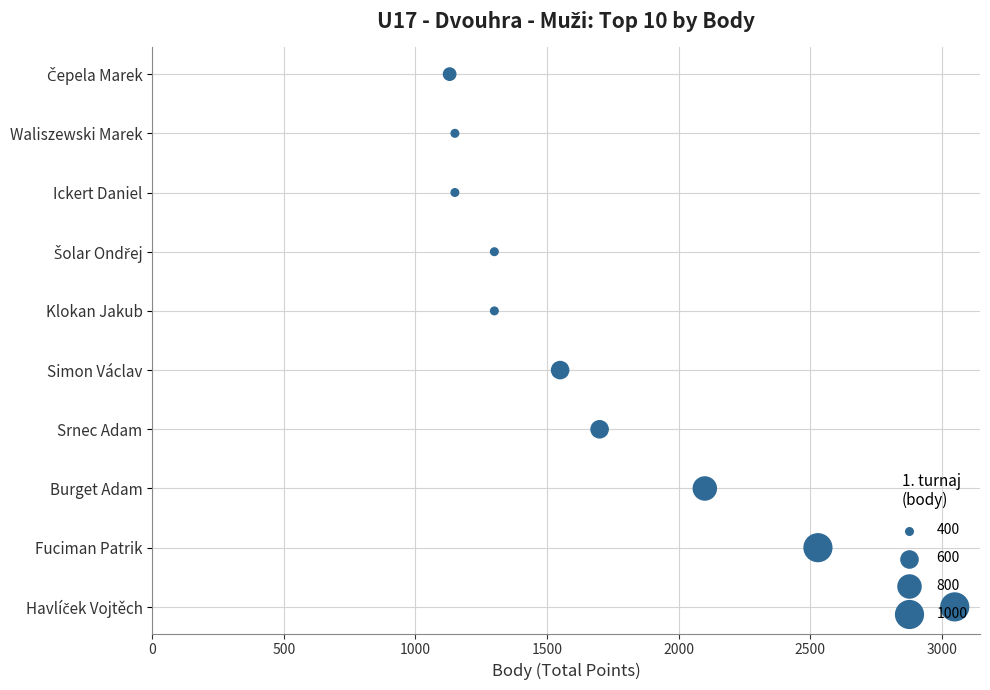

What is the change in value from 500 to 1500?

+2